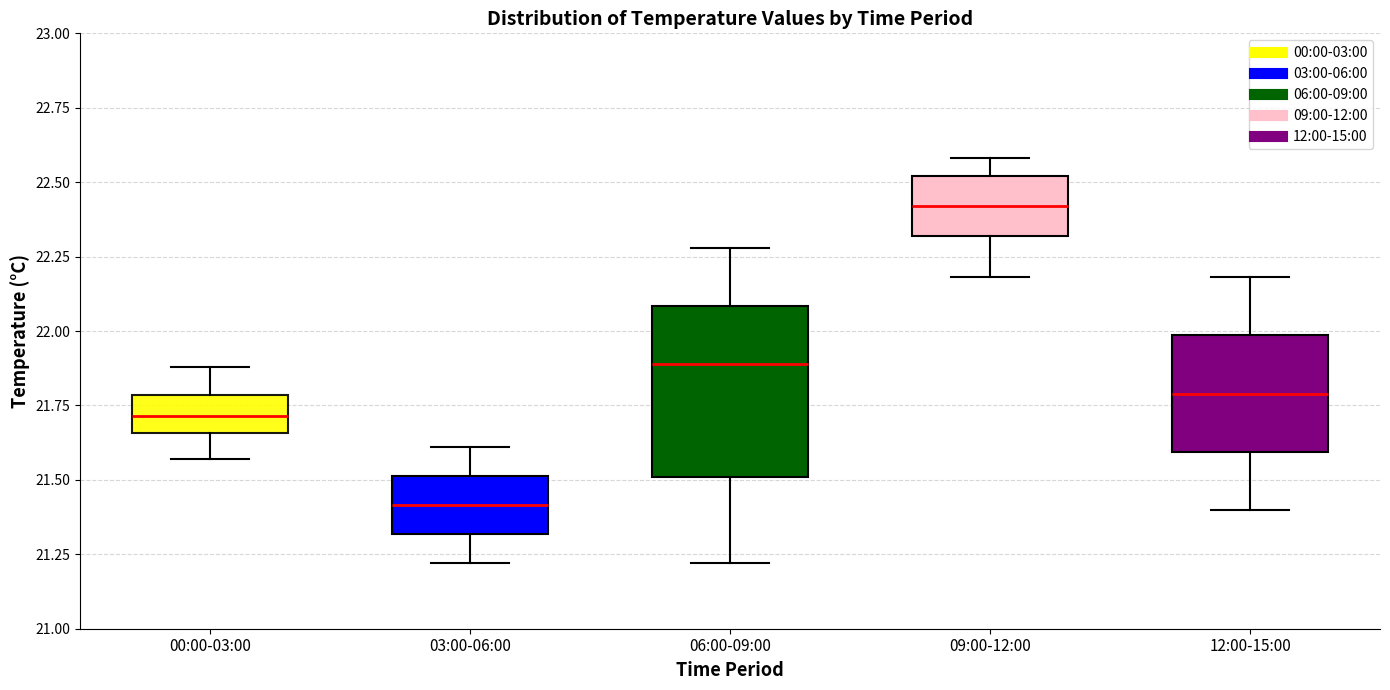

Reading left to right, read every box against the y-axis: the position of its median line, the range the box covers, and the ends of its whiskers. The values are not printed on the chart, so give them approximately, as read against the axis.

00:00-03:00: median 21.70, box 21.65 to 21.80, whiskers 21.55 to 21.90
03:00-06:00: median 21.40, box 21.30 to 21.50, whiskers 21.20 to 21.60
06:00-09:00: median 21.90, box 21.50 to 22.10, whiskers 21.20 to 22.30
09:00-12:00: median 22.40, box 22.30 to 22.50, whiskers 22.20 to 22.60
12:00-15:00: median 21.80, box 21.60 to 22.00, whiskers 21.40 to 22.20